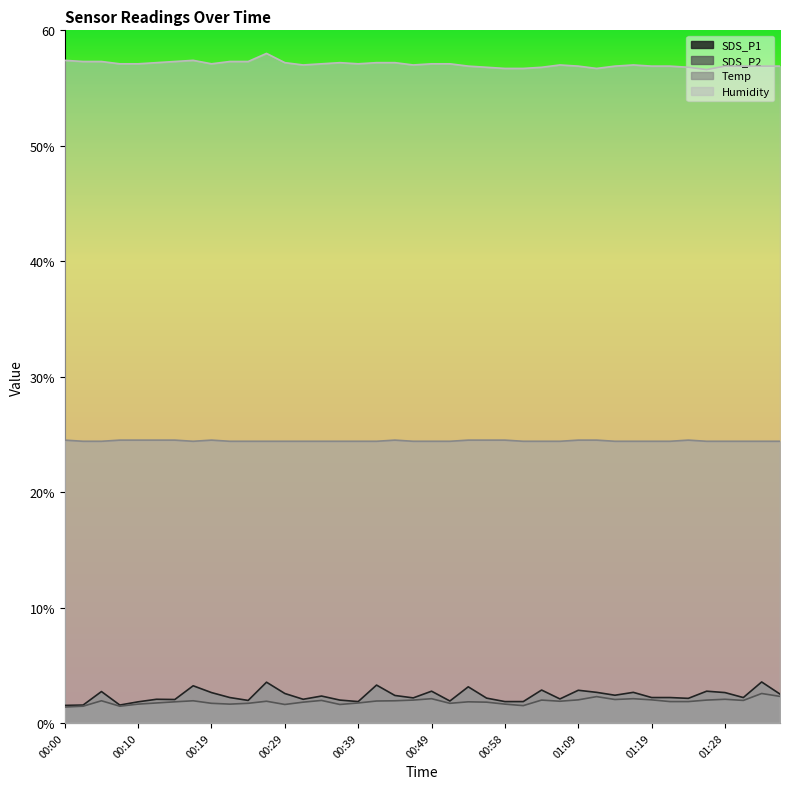

What value does the Temp series have at 00:51?

24.4